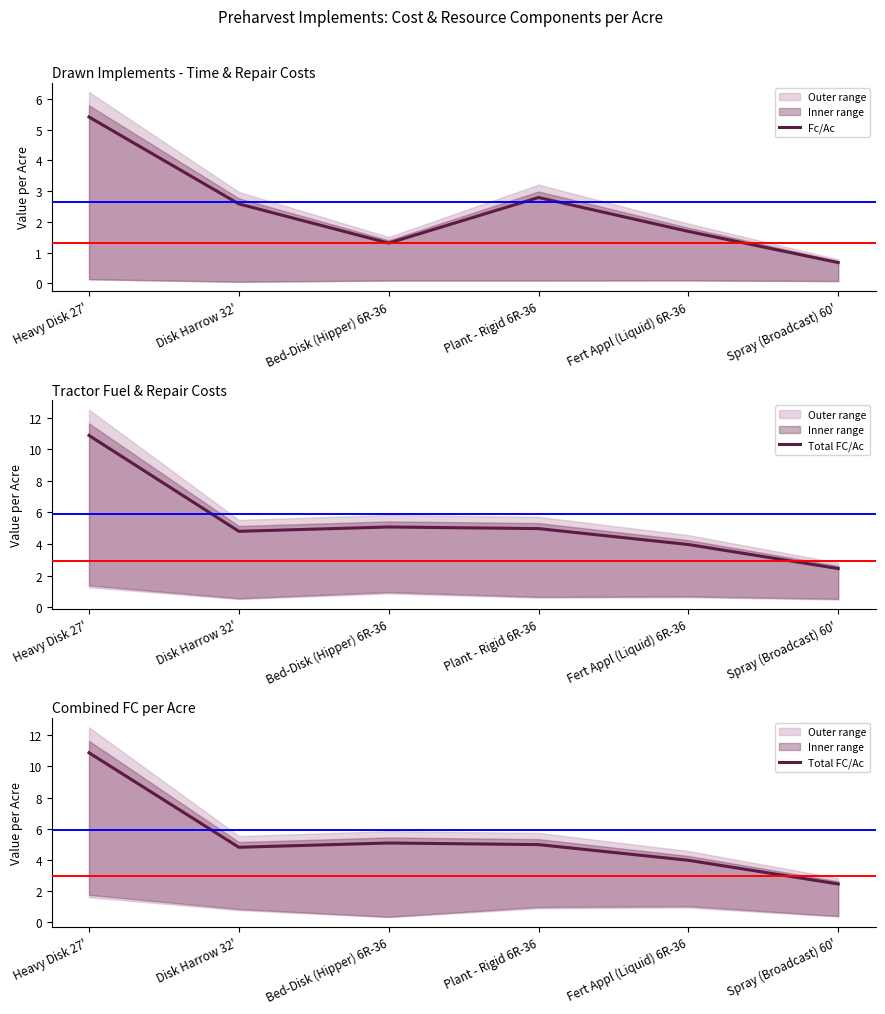

Which category has the lowest value across all series?

Spray (Broadcast) 60'